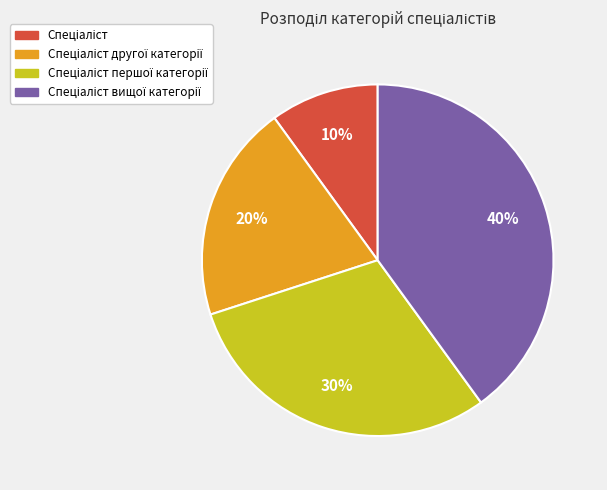

Is there any slice that represents more than half of the pie?

No